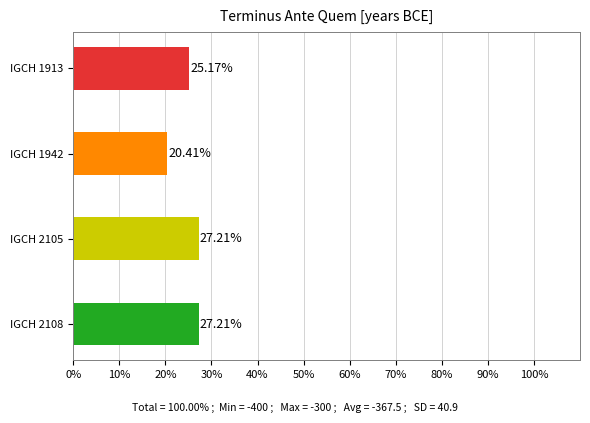

What is the average value?

25.0